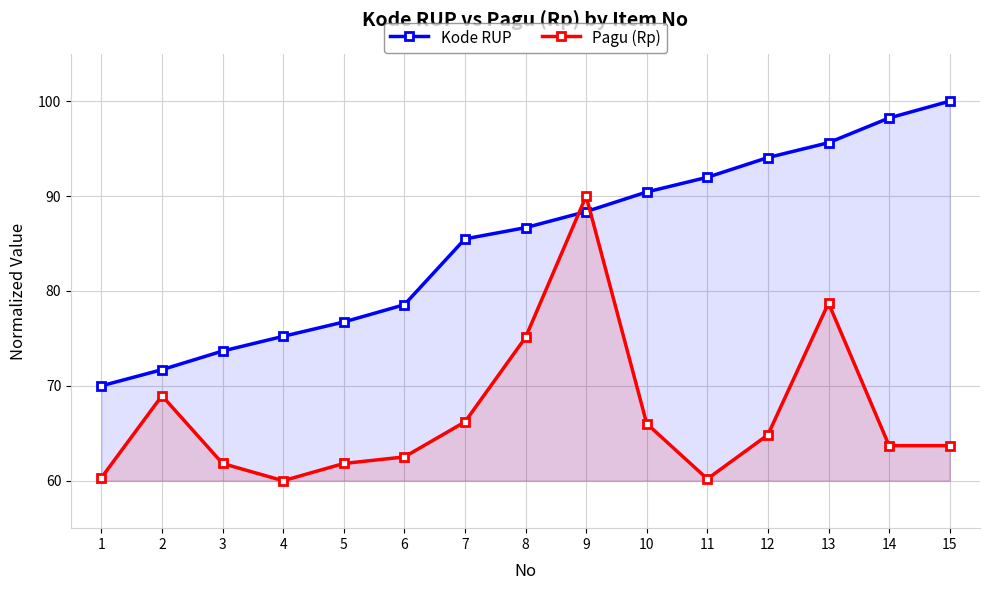

What are all the series names shown in the legend?

Kode RUP, Pagu (Rp)